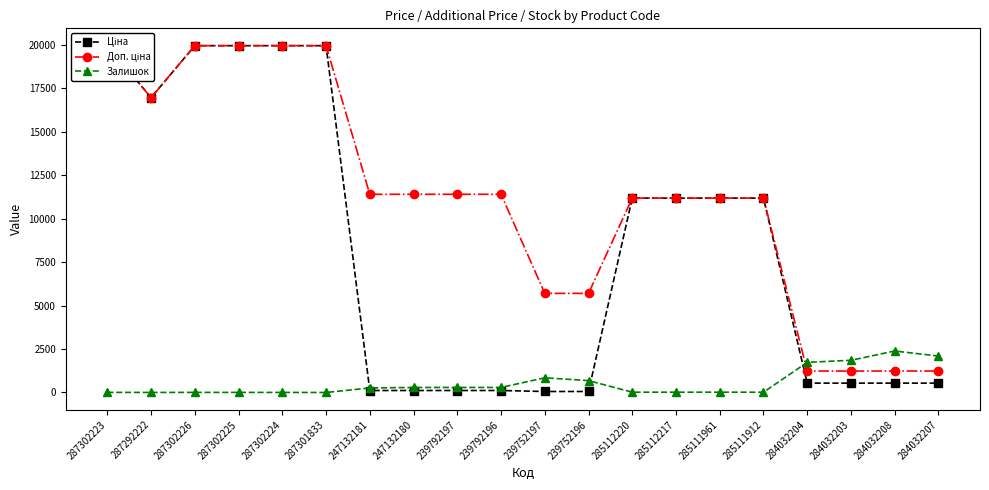

Between which two adjacent categories do Доп. ціна and Залишок first intersect?

285111912 and 284032204